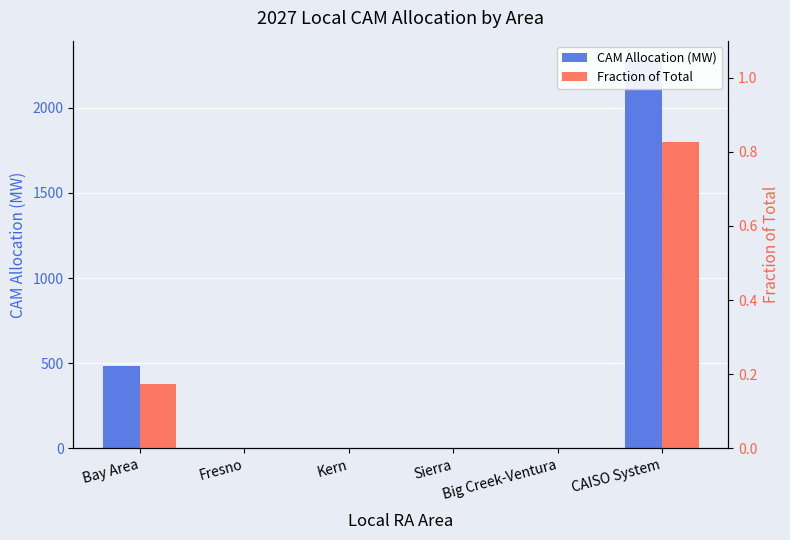

Read the CAM Allocation (MW) value at CAISO System.

2280.0